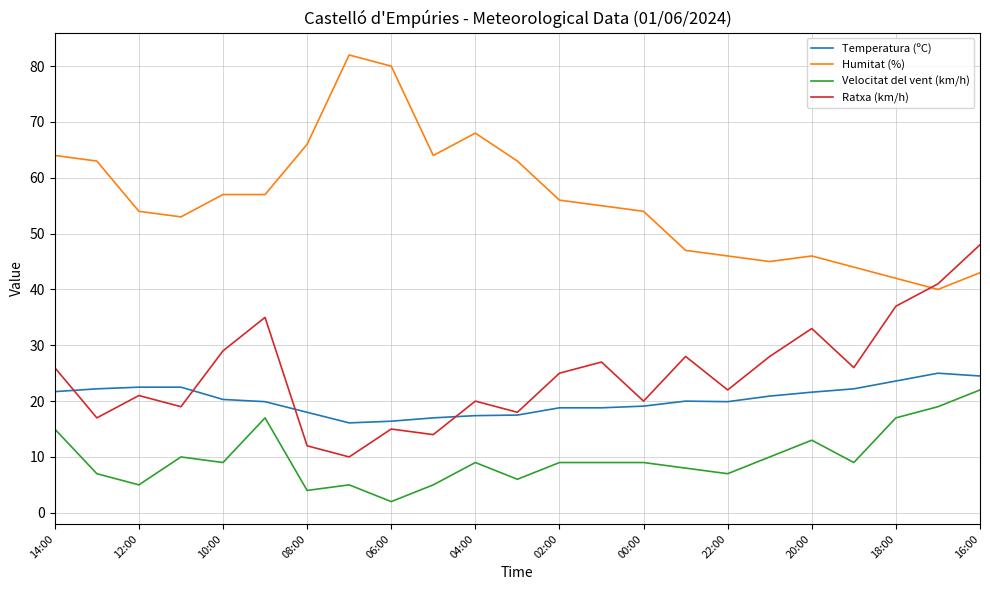

What is the smallest value displayed?

2.0